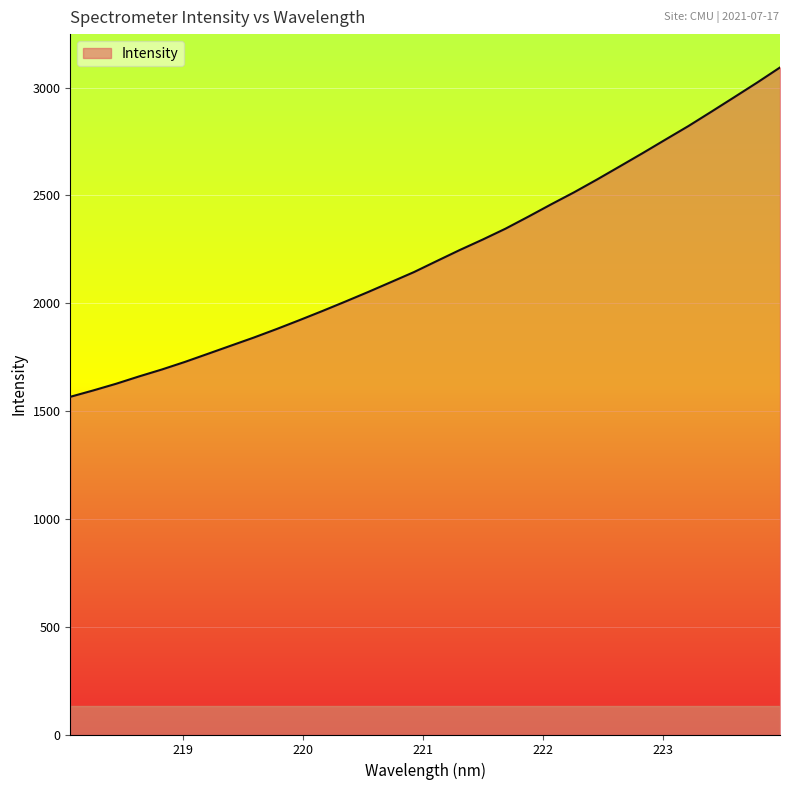

What is the difference between the maximum and minimum values?

1527.2